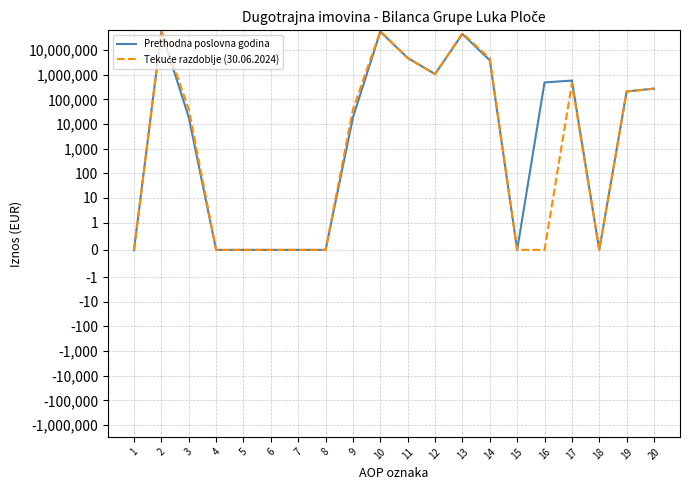

Which series has the largest total across all categories?

Tekuće razdoblje (30.06.2024)